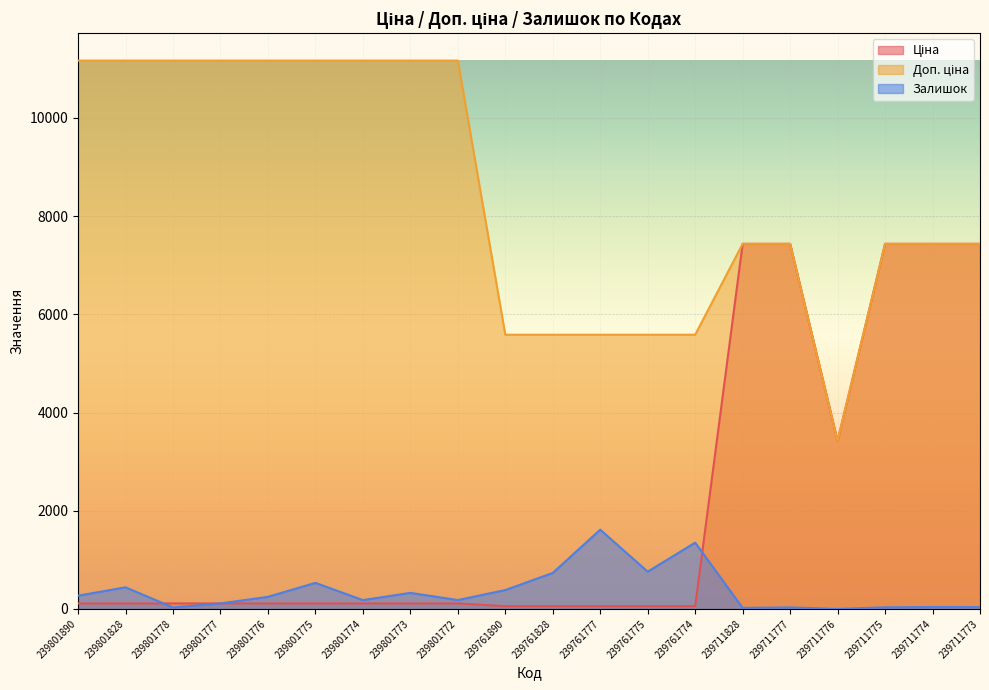

The Залишок series shows 384.0 at 239761890. True or false?

True